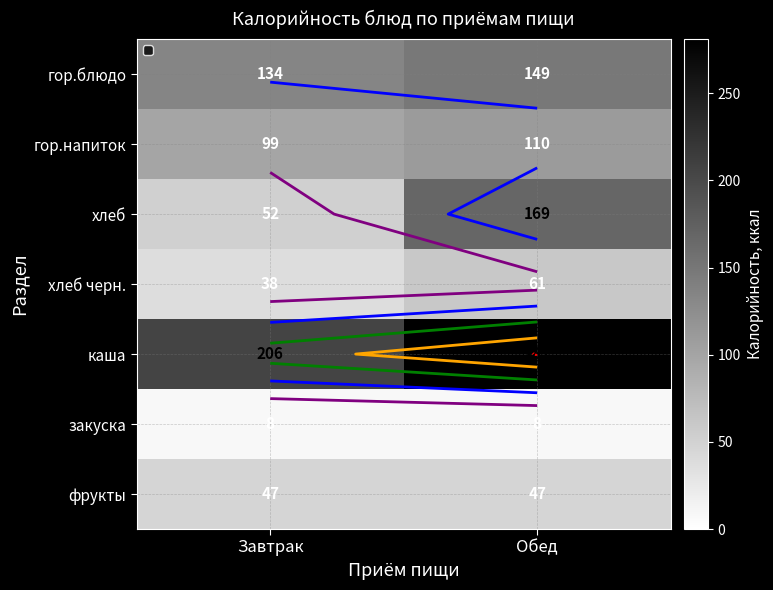

At how many categories does at least one series exceed 24?

2